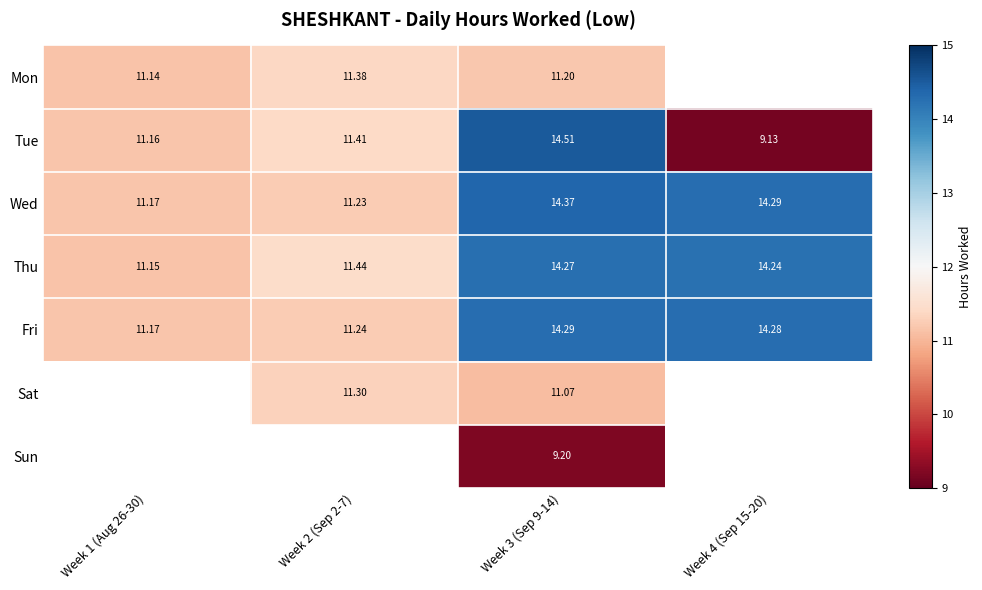

Is the value of Tue at Week 1 (Aug 26-30) greater than the value of Wed at Week 4 (Sep 15-20)?

No